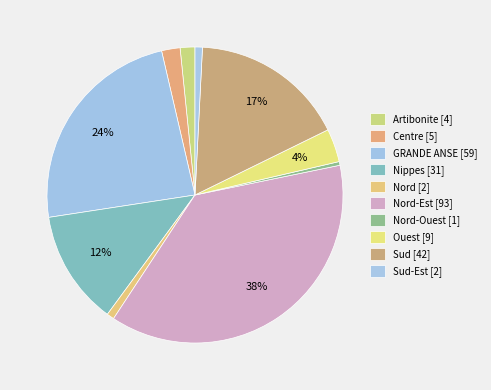

Count the number of slices in the pie.

10